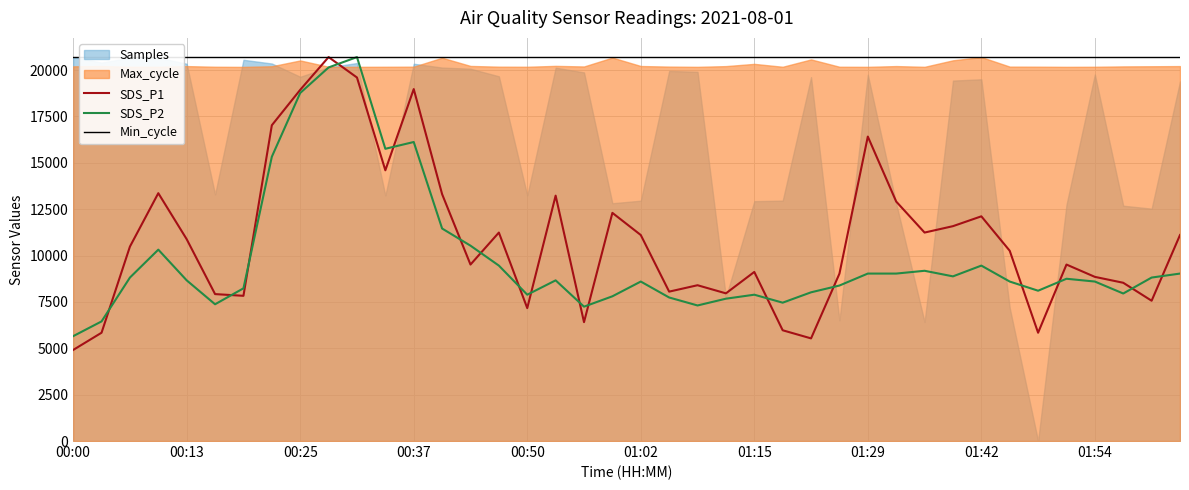

What is the highest value of the Min_cycle series?

20703.0